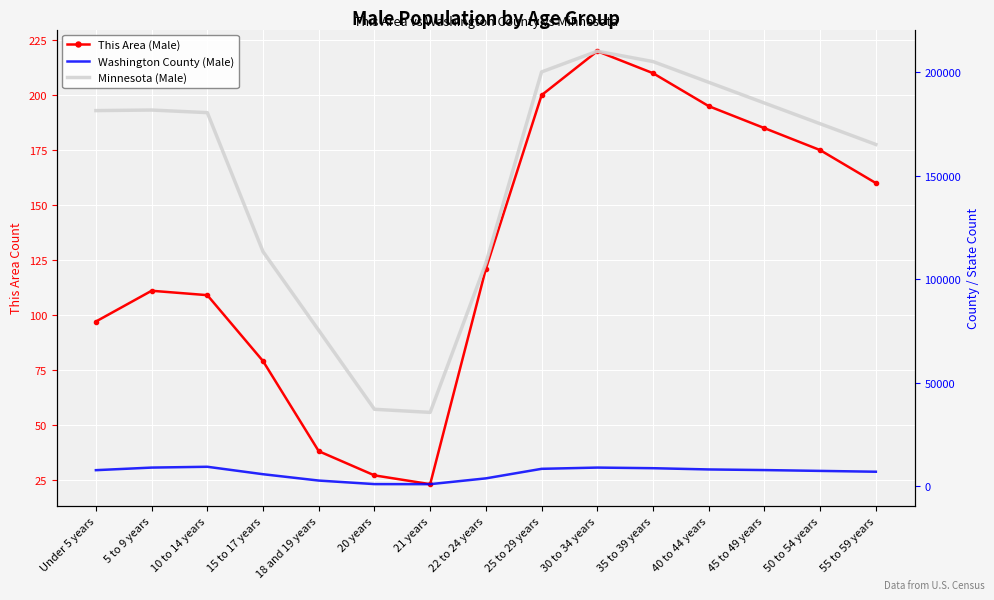

What is the label of the 12th point from the right?

15 to 17 years